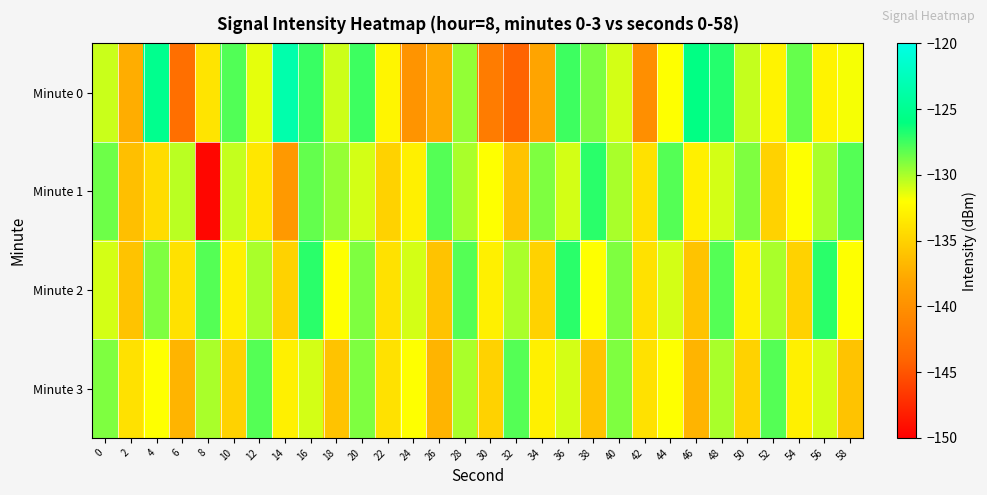

Rank the series at 18 from lowest to highest value.

Minute 3, Minute 2, Minute 0, Minute 1